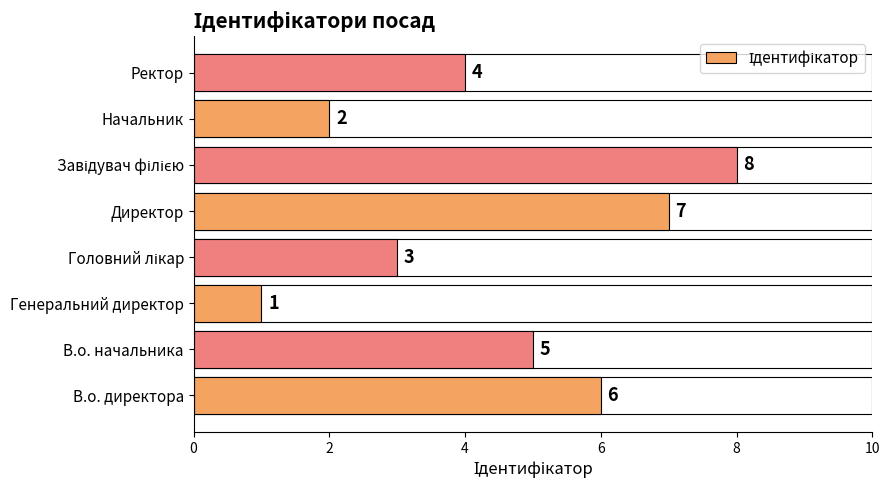

What is the ratio of the value at В.о. директора to the value at Начальник?

3.0